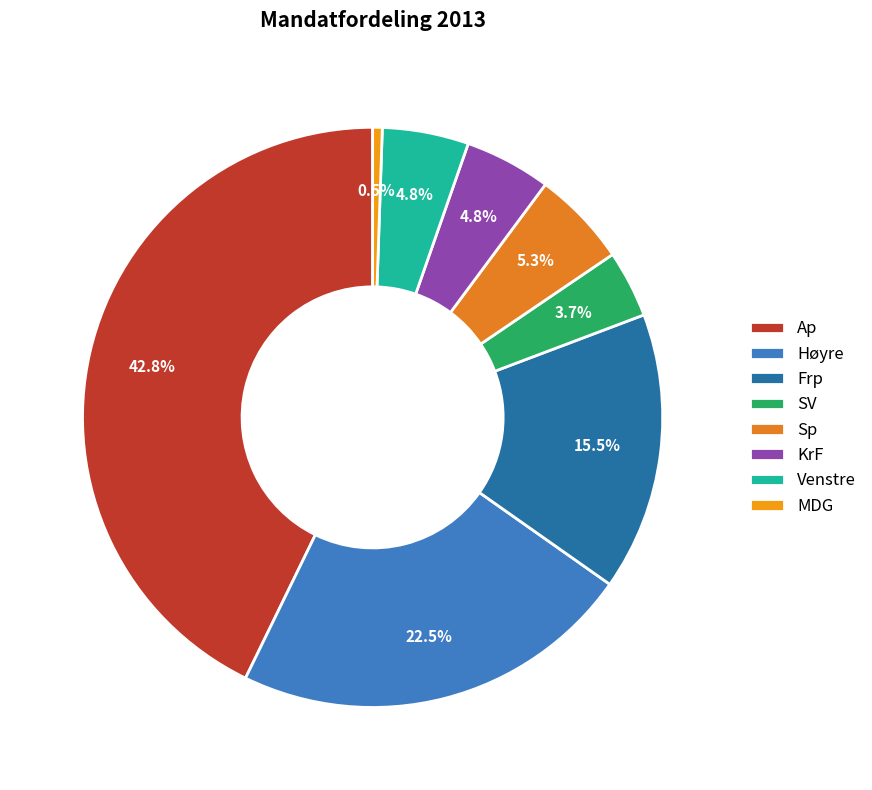

Does SV account for over 50% of the chart?

No